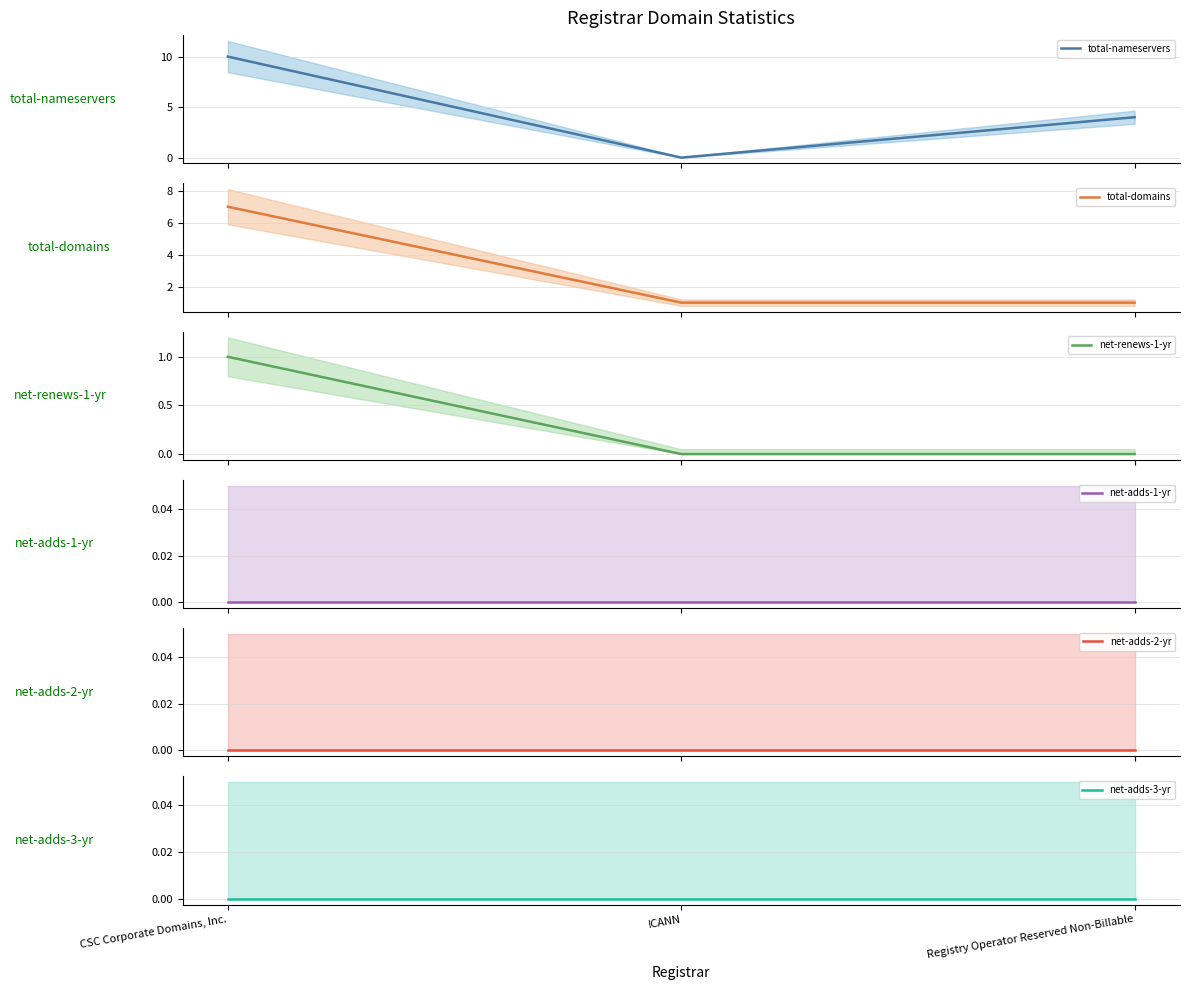

Which series has the largest total across all categories?

total-nameservers